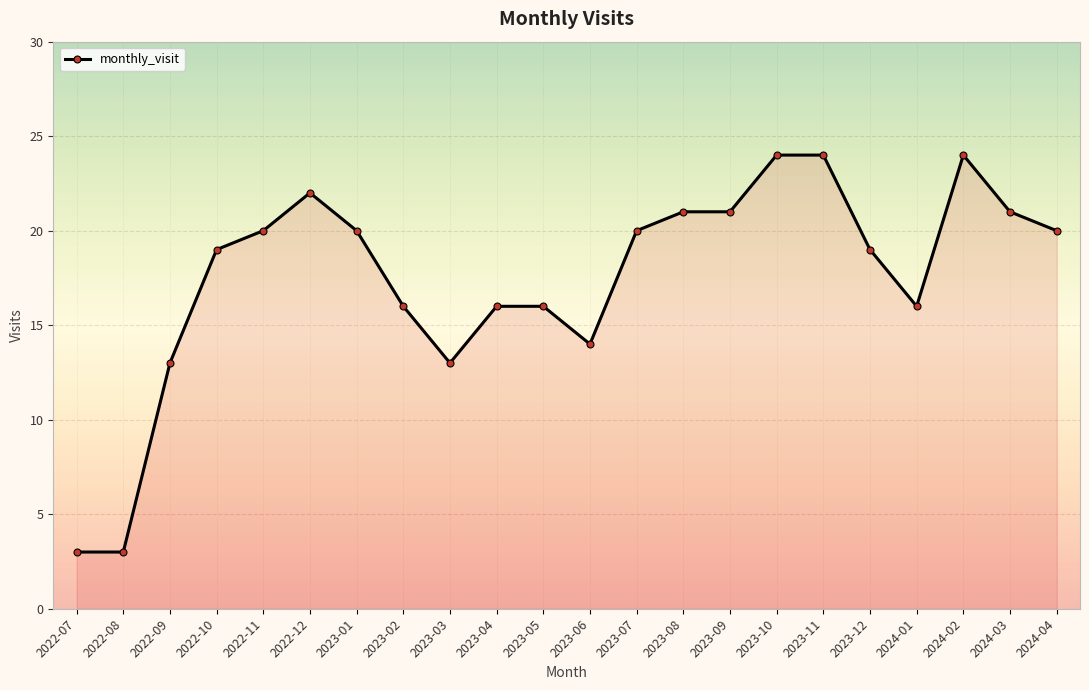

Reading right to left, list all the values displayed in this chart.

20	21	24	16	19	24	24	21	21	20	14	16	16	13	16	20	22	20	19	13	3	3